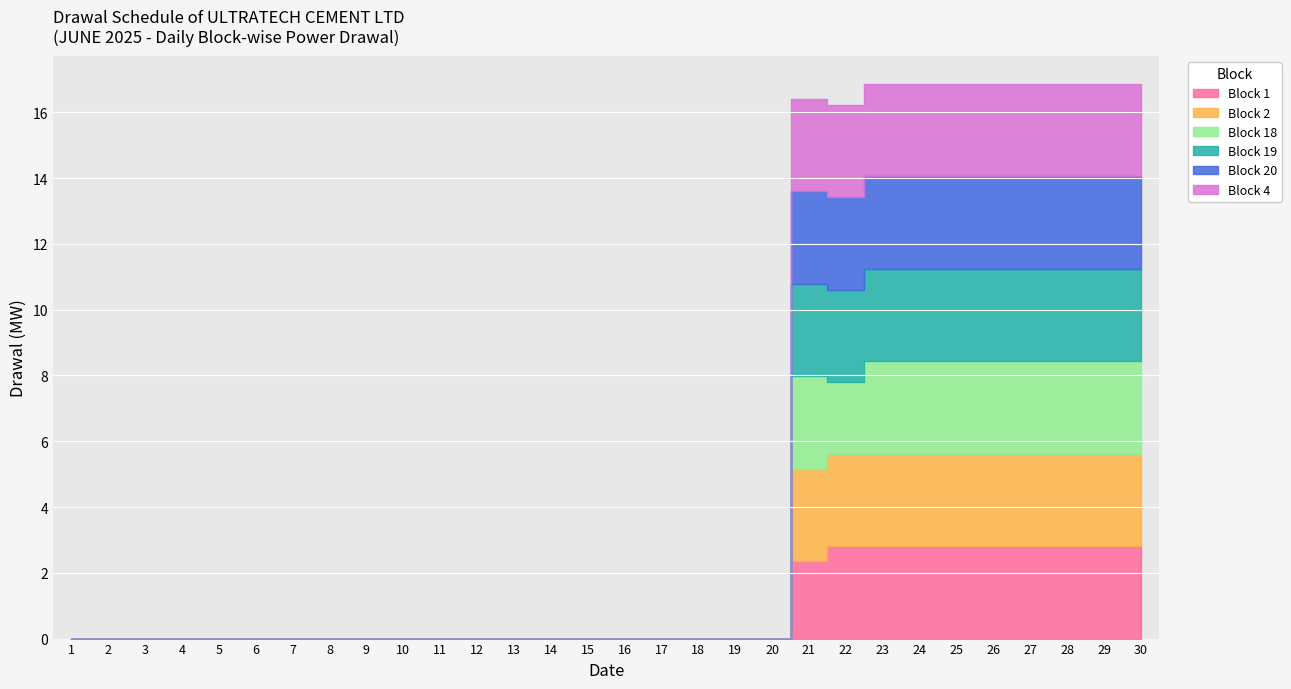

Is it true that Block 19 equals 0.0 at 10?

True